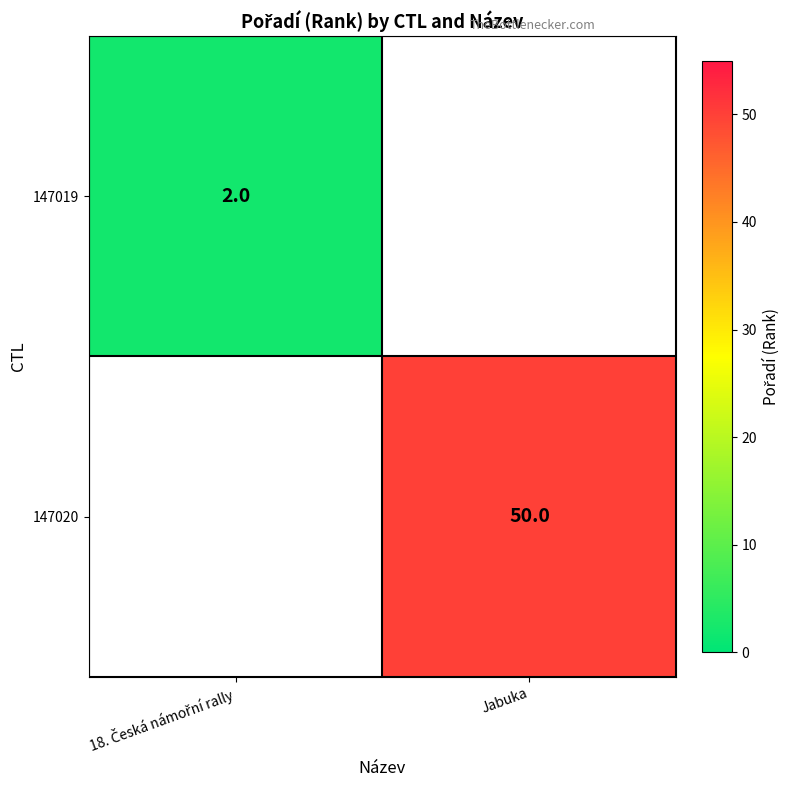

What is the minimum value shown in the chart?

2.0